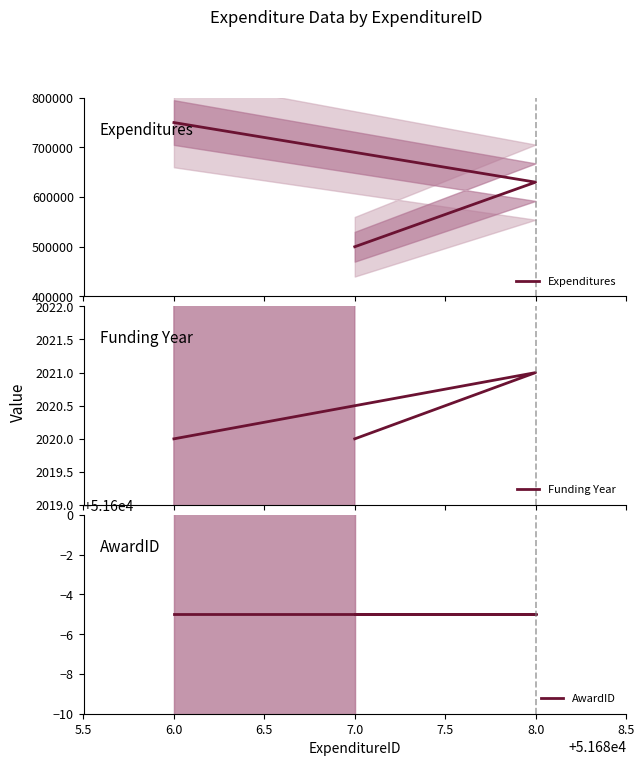

What is the maximum value shown in the chart?

750000